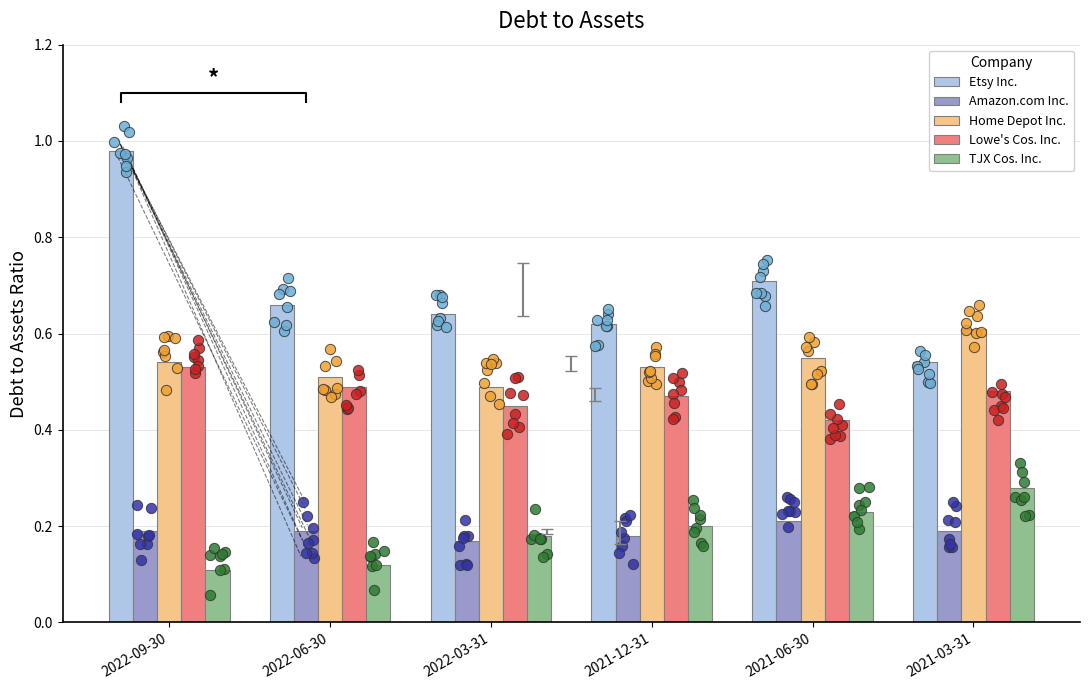

Which series reaches the maximum Y coordinate?

Etsy Inc.